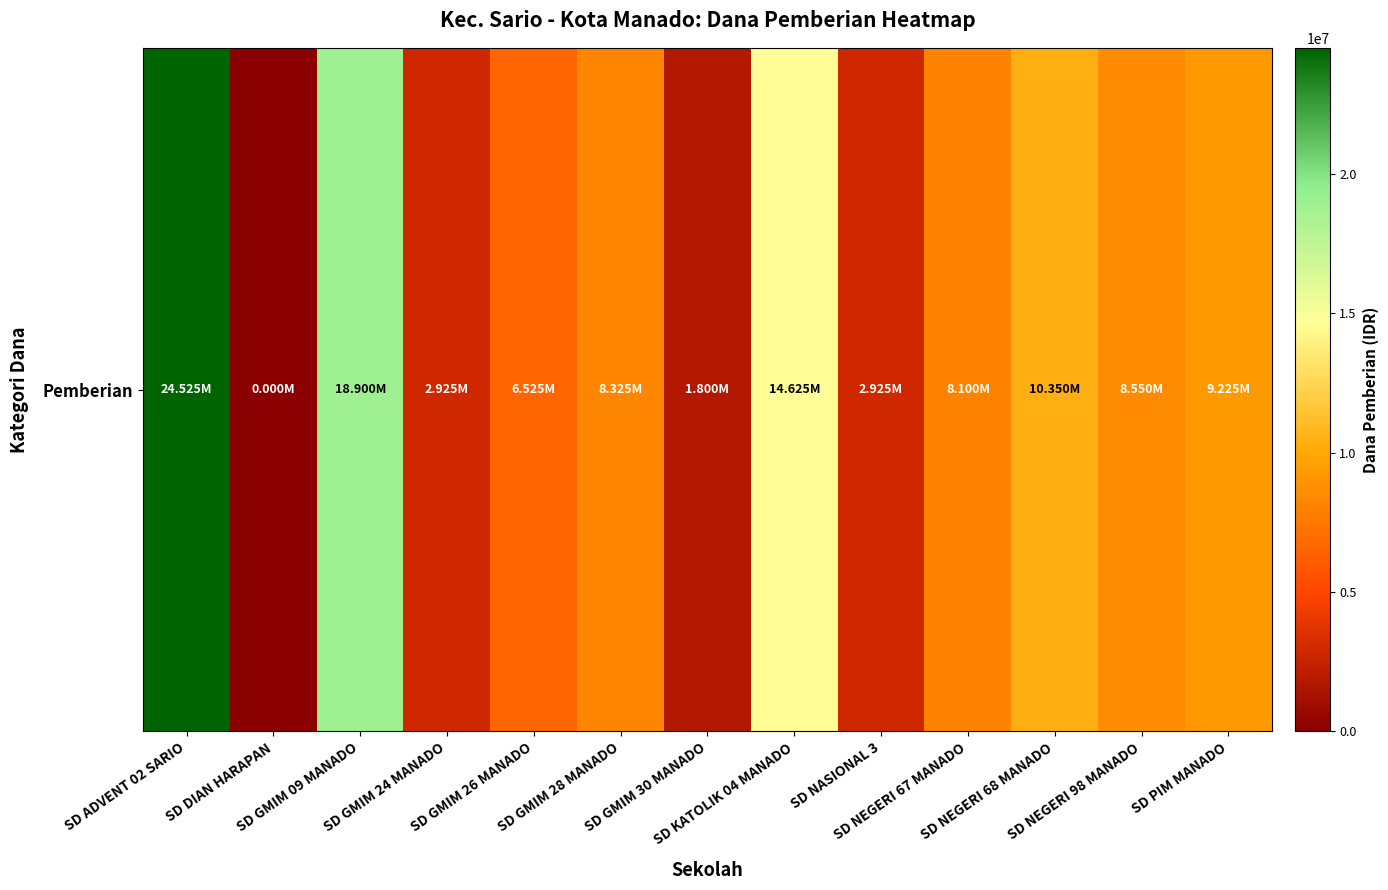

How many values are below 8325000?

6